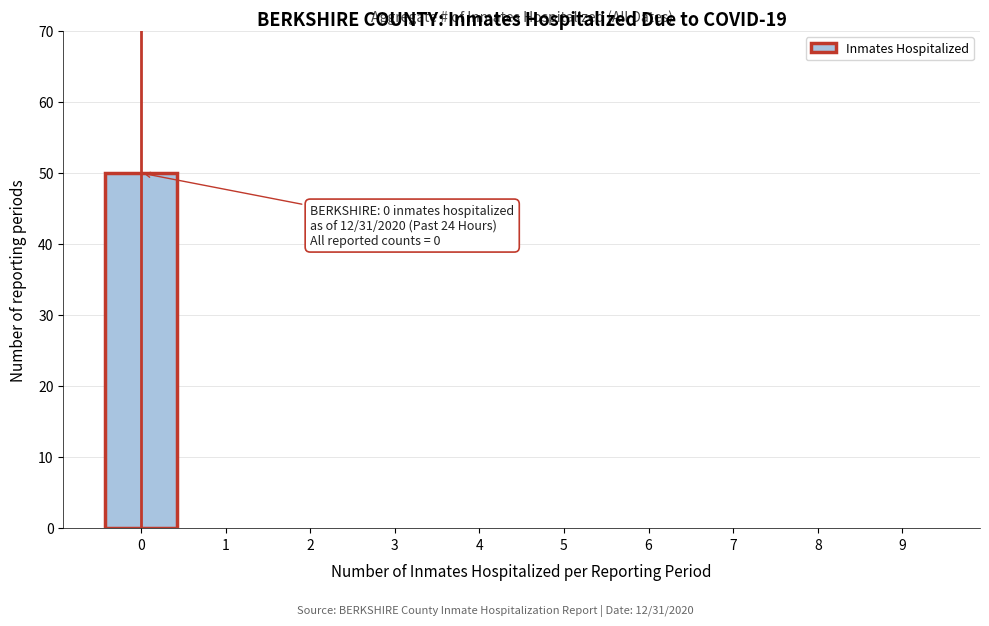

Reading left to right, extract all data points from this chart.

0=50	1=0	2=0	3=0	4=0	5=0	6=0	7=0	8=0	9=0